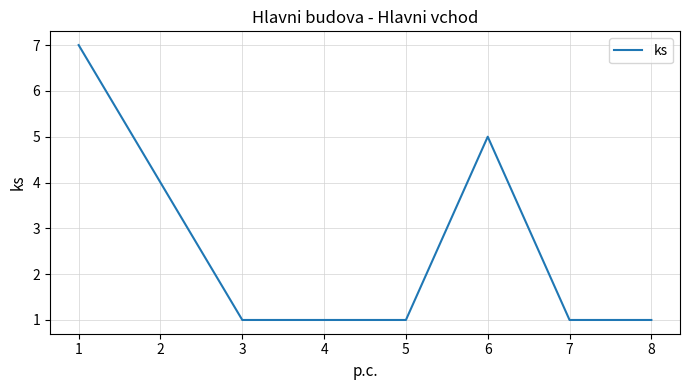

What is the minimum value shown in the chart?

1